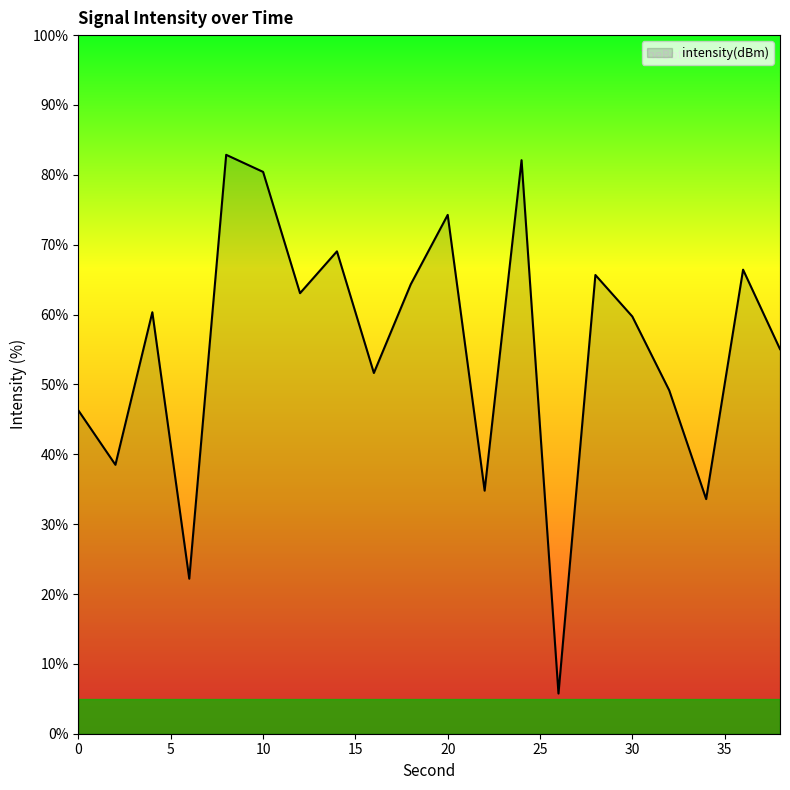

What is the difference between the maximum and minimum values?

77.1